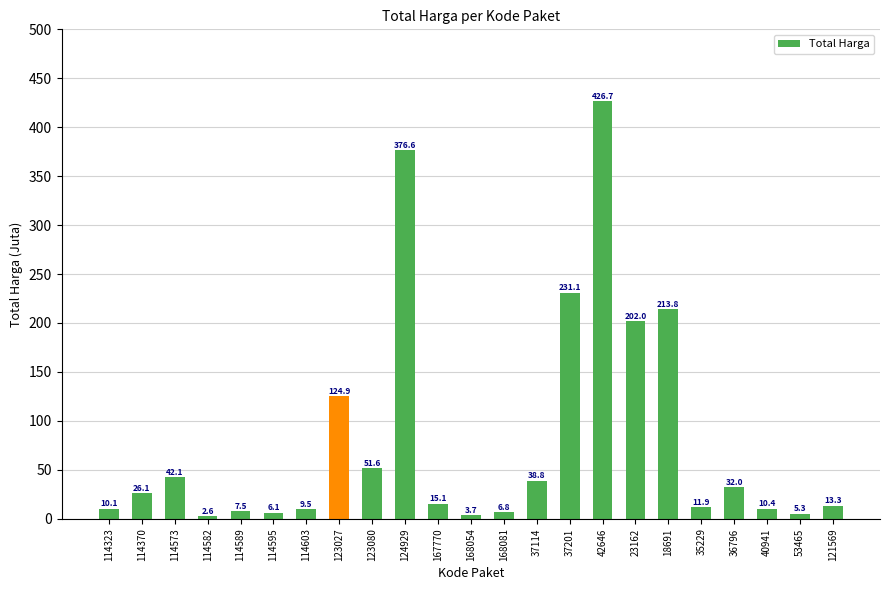

What is the sum of all values?

1868.1